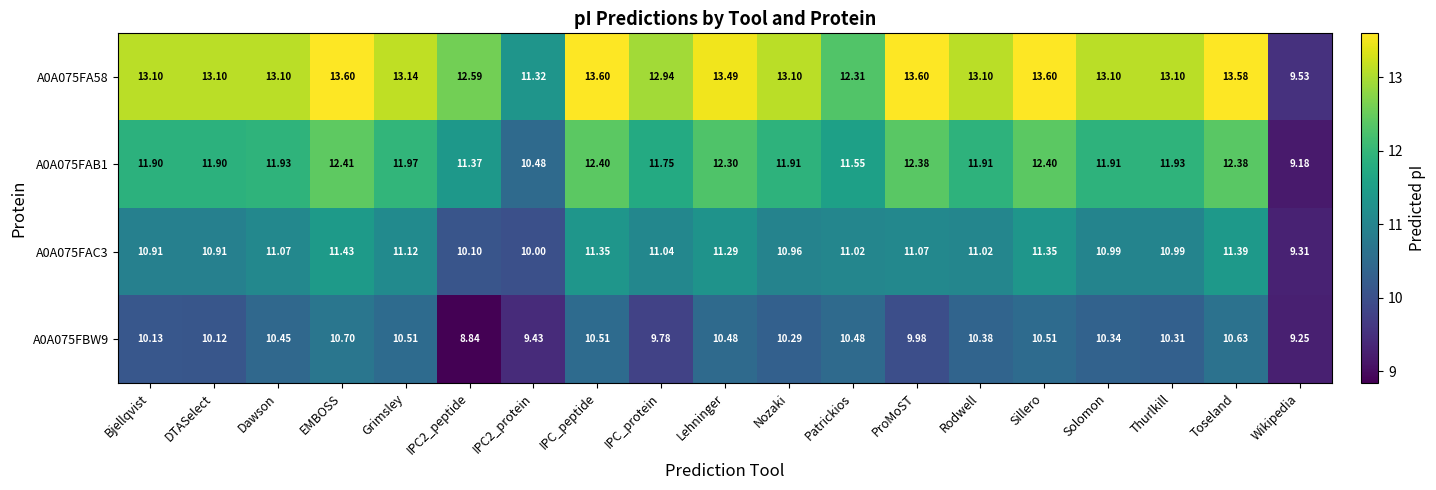

Which series has the largest total across all categories?

A0A075FA58